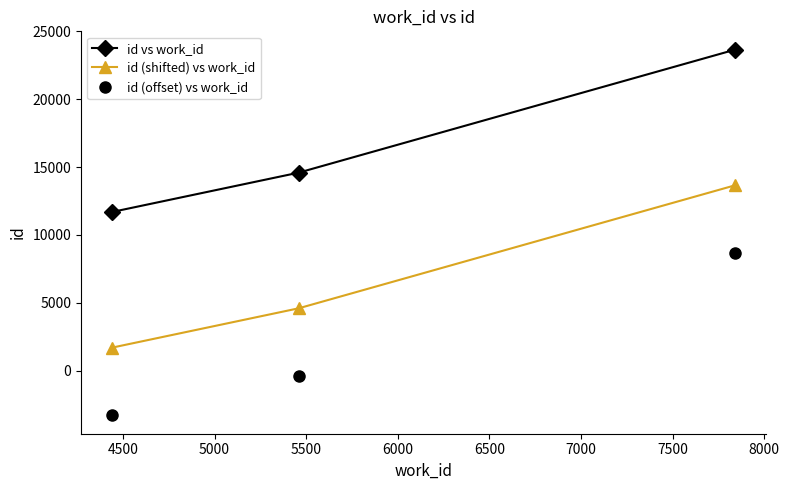

At how many categories does at least one series exceed 14749?

1